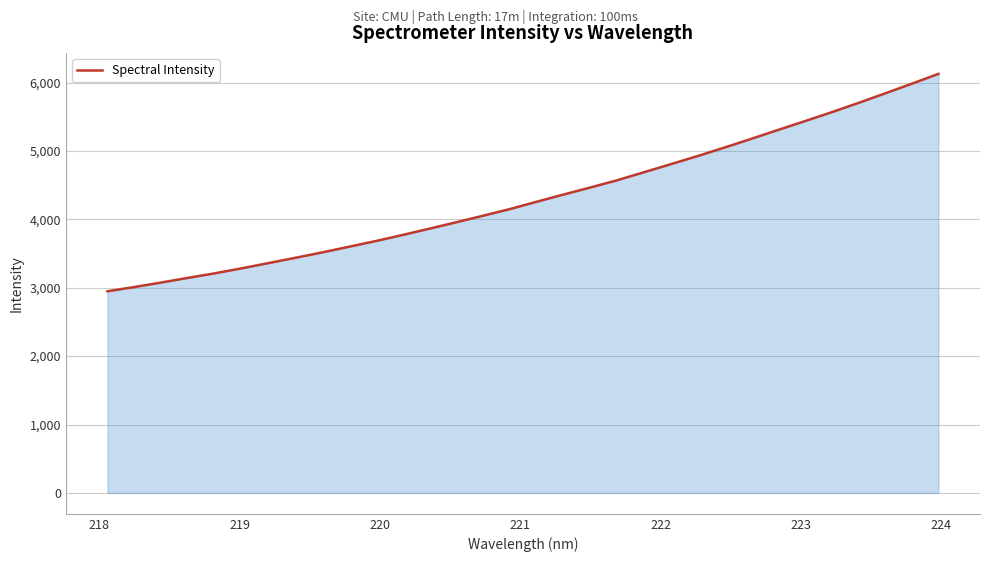

Reading right to left, extract all data points from this chart.

6128.6	5983.4	5841.8	5701.5	5566.0	5435.3	5307.0	5176.6	5049.2	4925.3	4806.5	4689.2	4571.9	4465.9	4363.0	4257.8	4150.8	4053.3	3957.7	3864.2	3771.8	3683.0	3599.8	3516.8	3438.1	3360.8	3284.0	3211.1	3144.8	3076.3	3010.4	2948.6